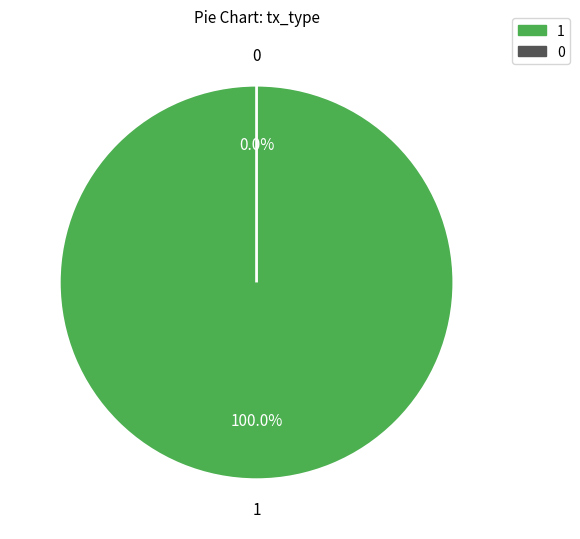

Which slice is the smallest?

Ticket